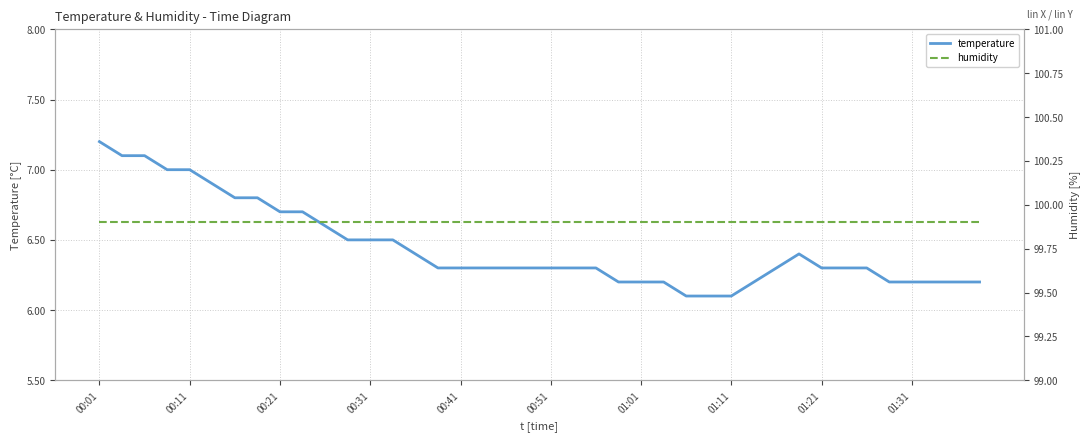

The value of temperature at 00:11 is 7.0. True or false?

True